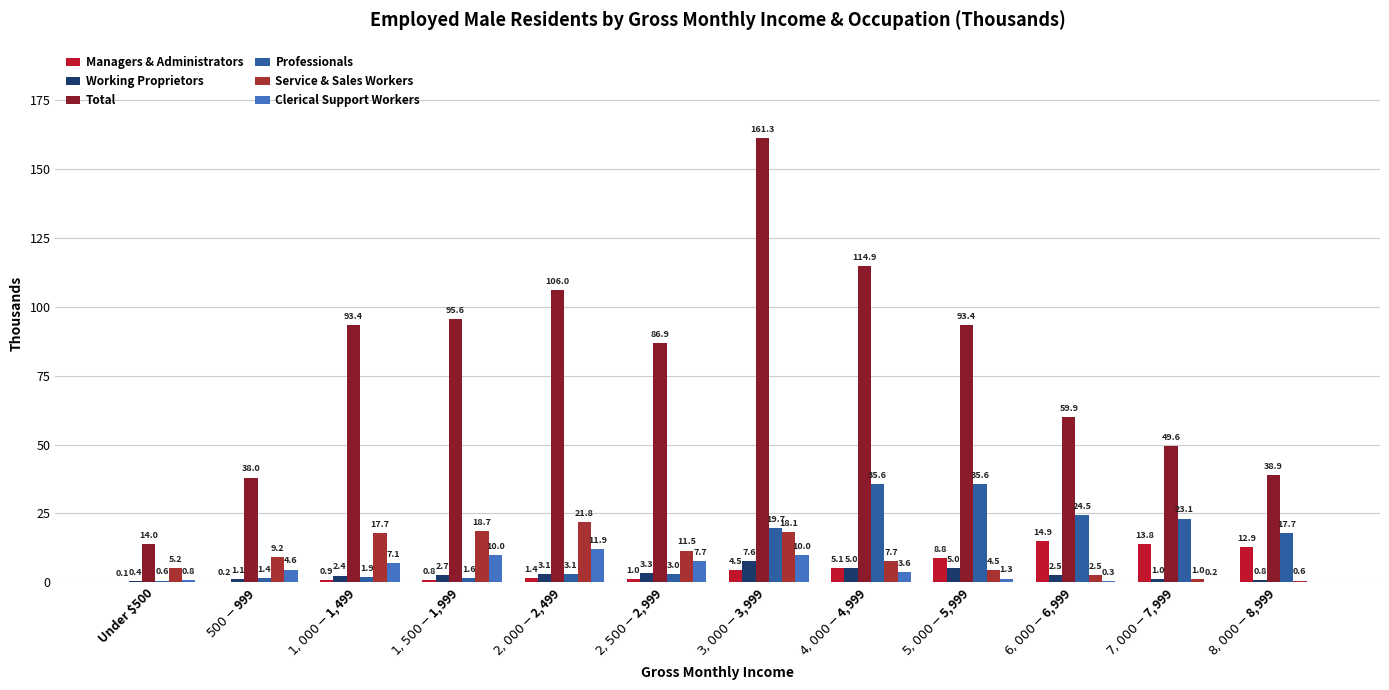

The value of Managers & Administrators at $1,500-$1,999 is 0.8. True or false?

True